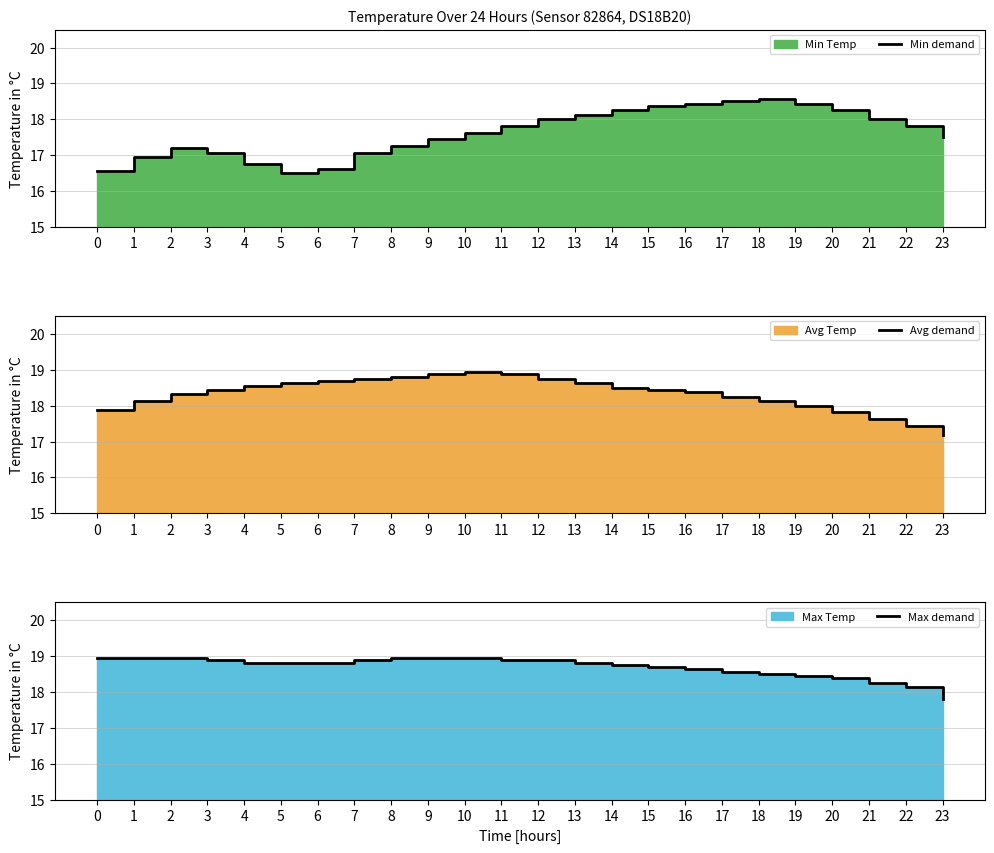

At which category does Min demand reach its first local peak?

2